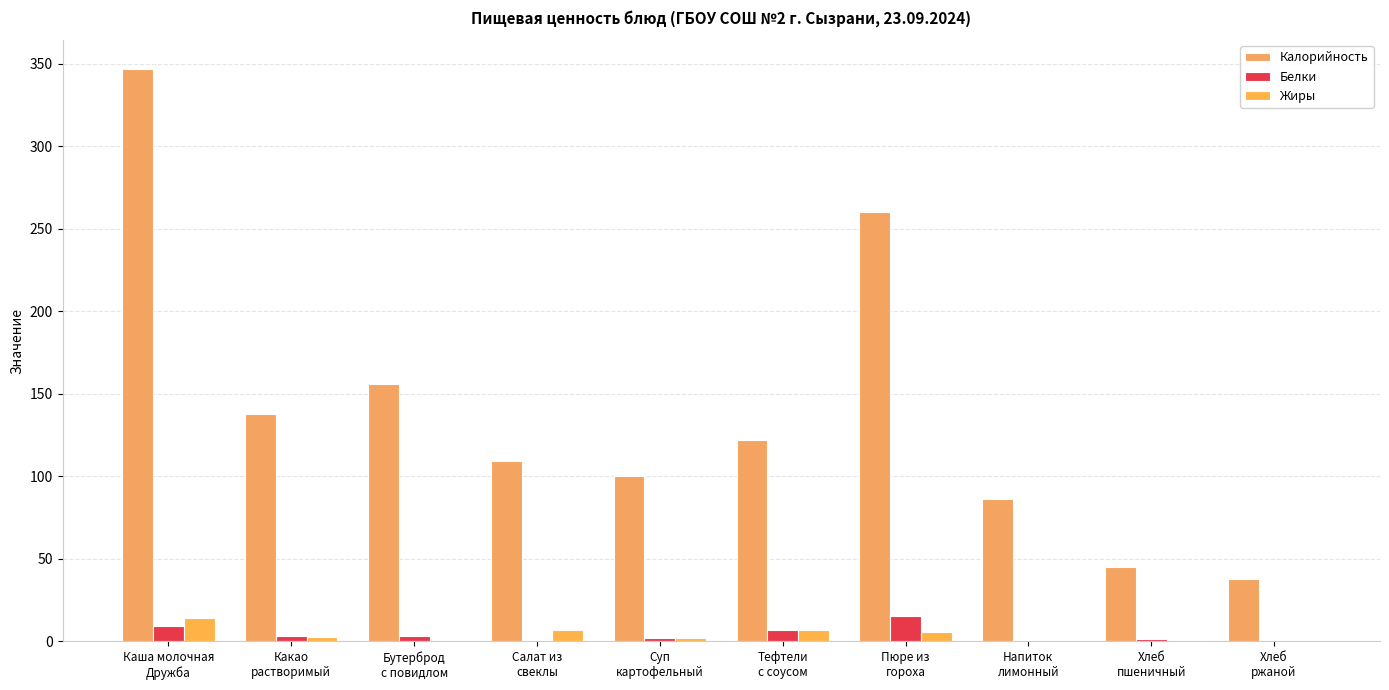

The Белки series shows 4.4 at Бутерброд
с повидлом. True or false?

False